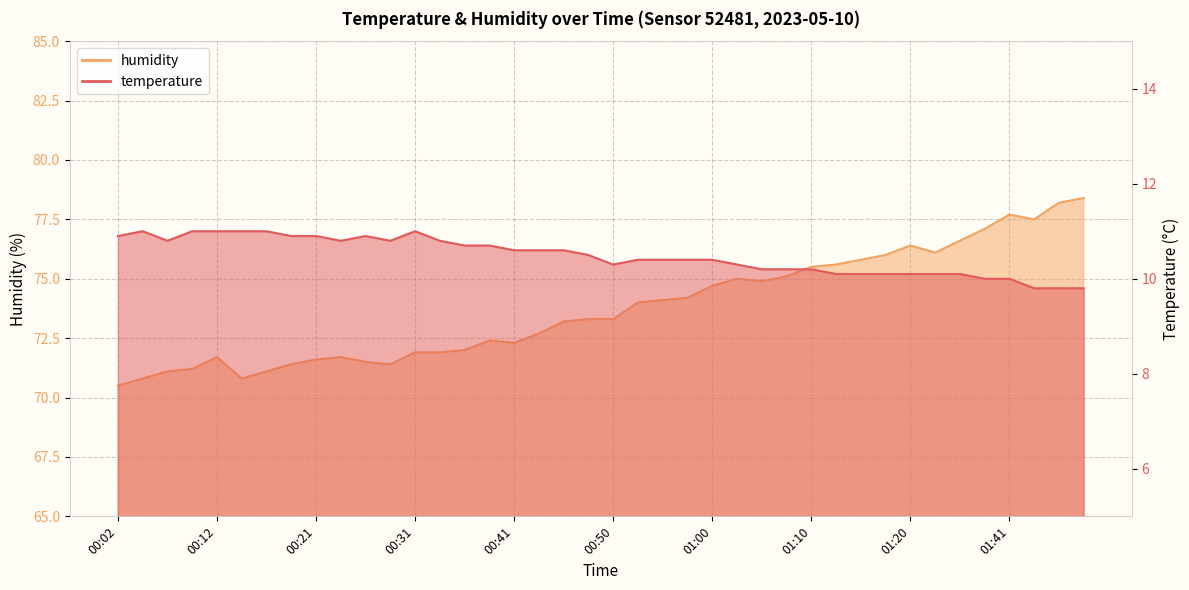

Which series has the largest range (max minus min)?

humidity